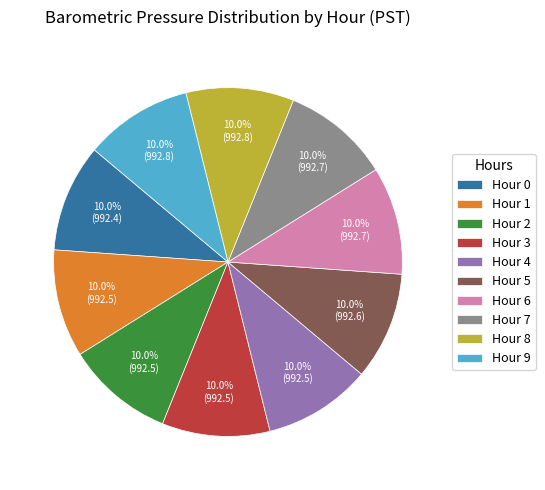

What is the ratio of the value at Hour 8 to the value at Hour 1?

1.0